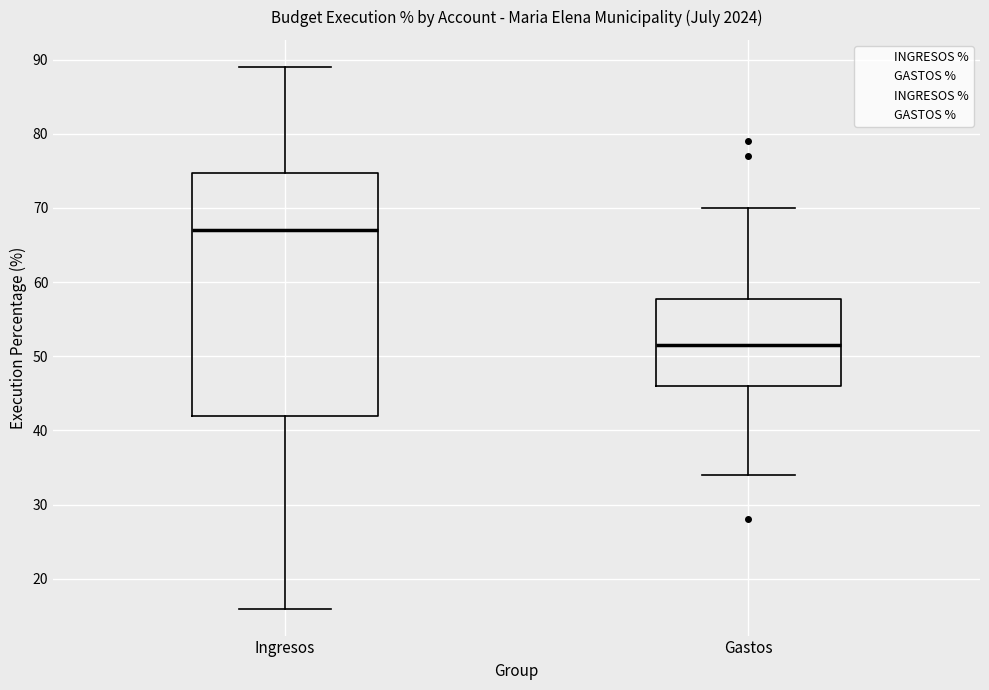

Which box has the lowest median line?

Gastos